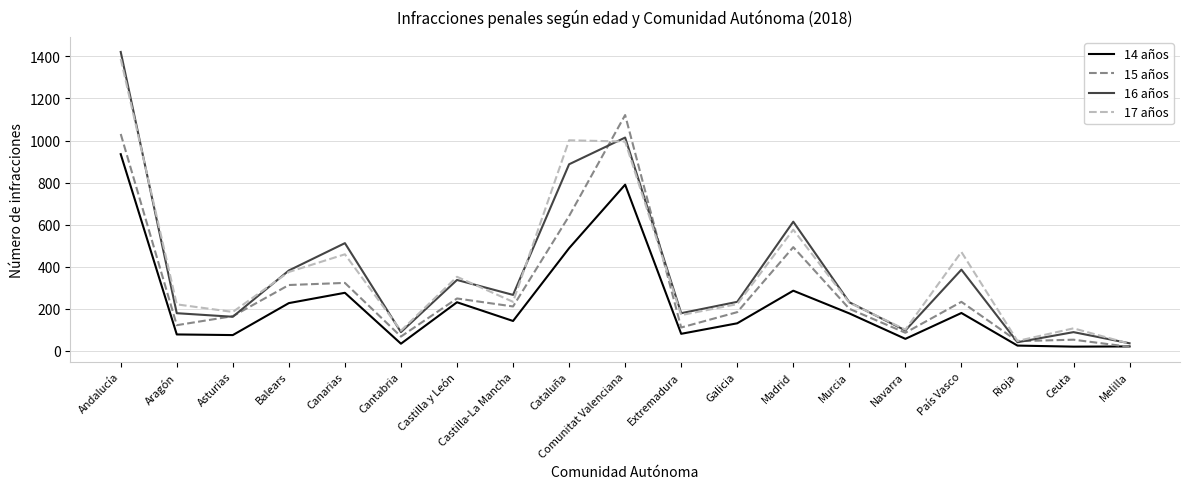

The value of 17 años at País Vasco is 470. True or false?

True